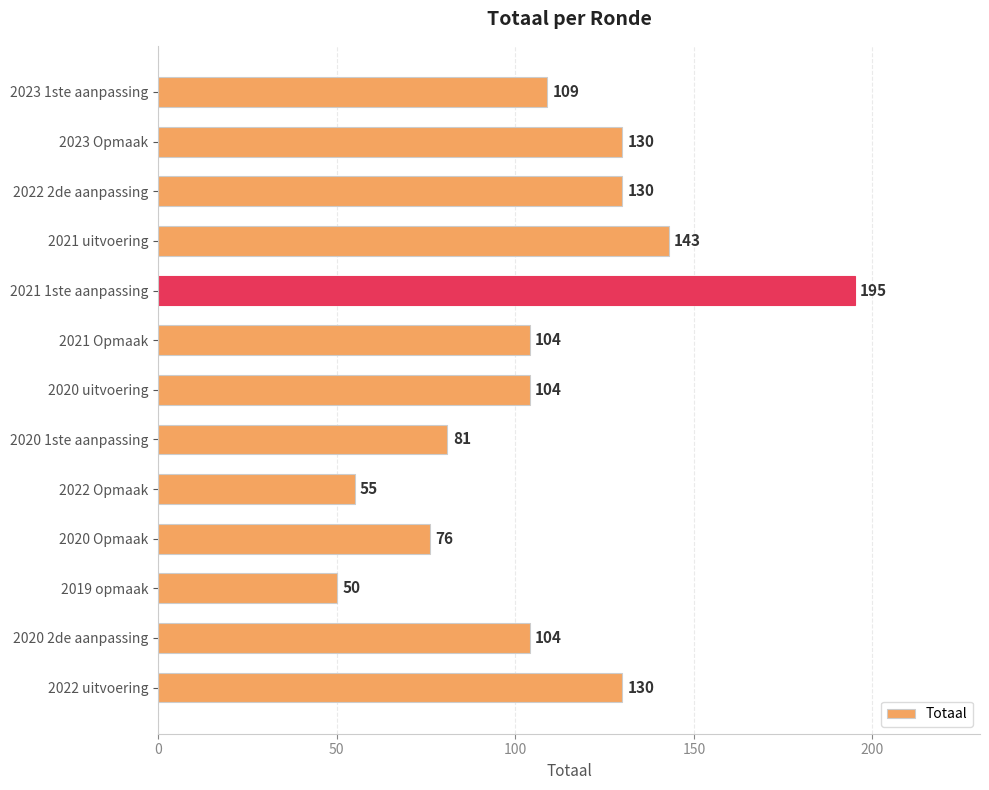

Is it true that the value at 2021 uitvoering is 143?

True